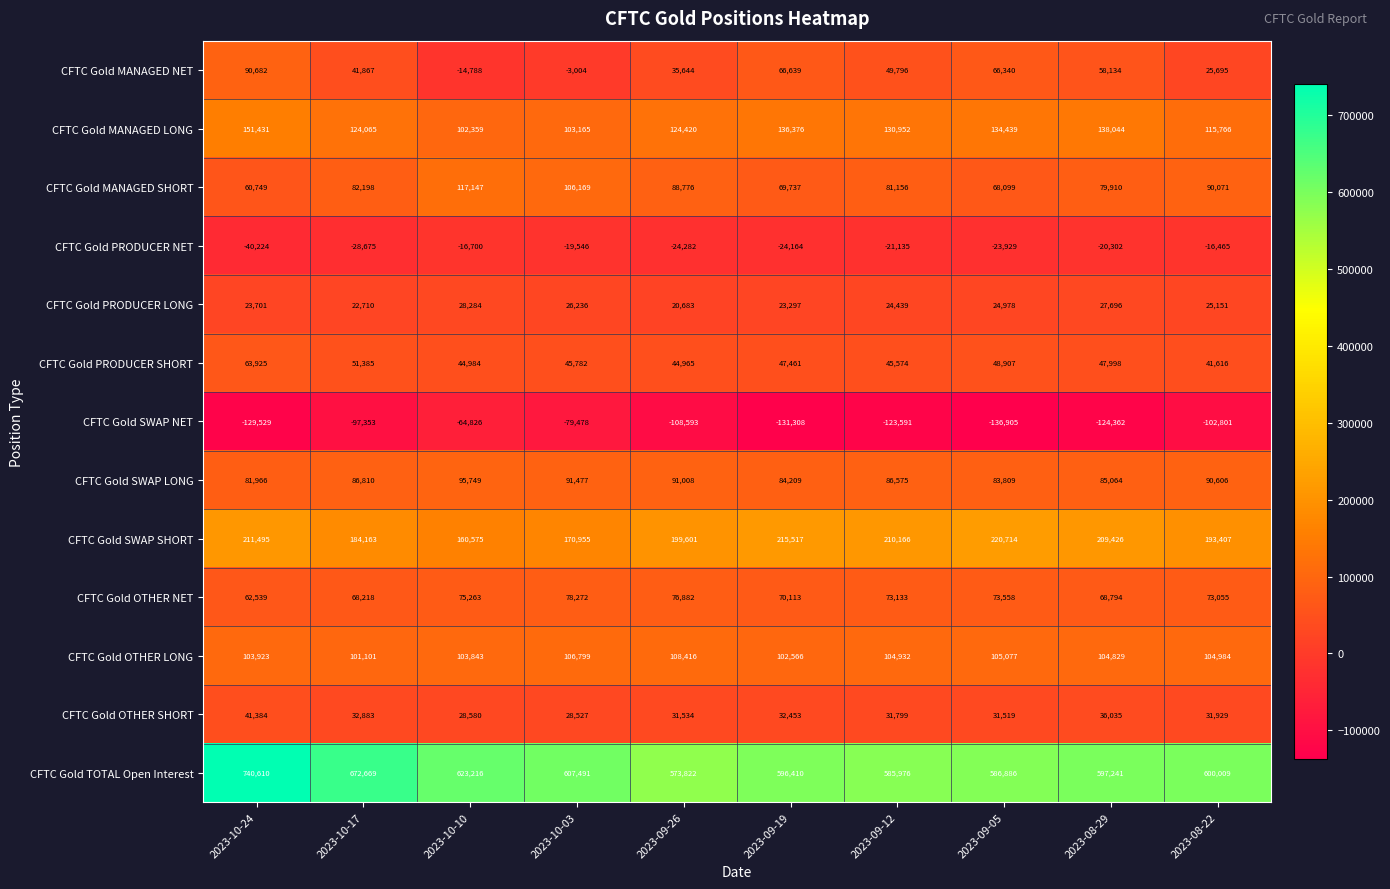

Which label corresponds to the largest value in the chart?

2023-10-24